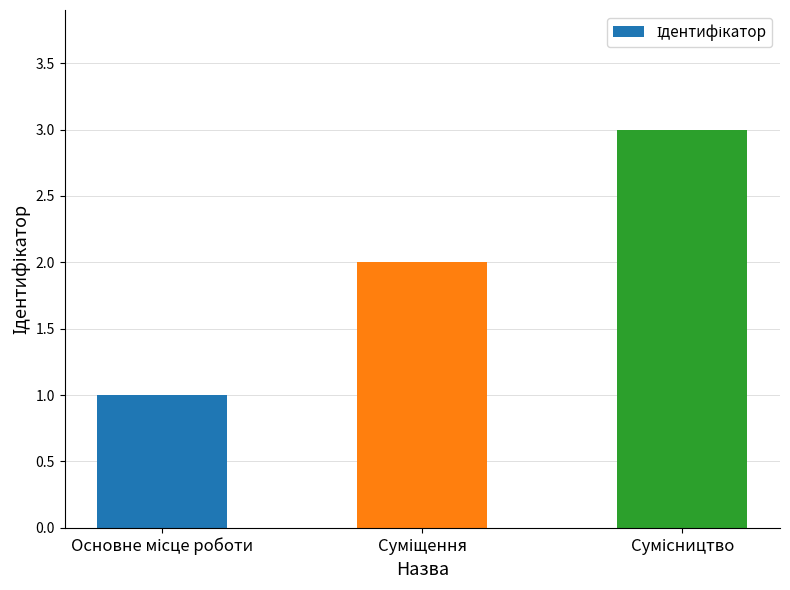

What is the maximum value shown in the chart?

3